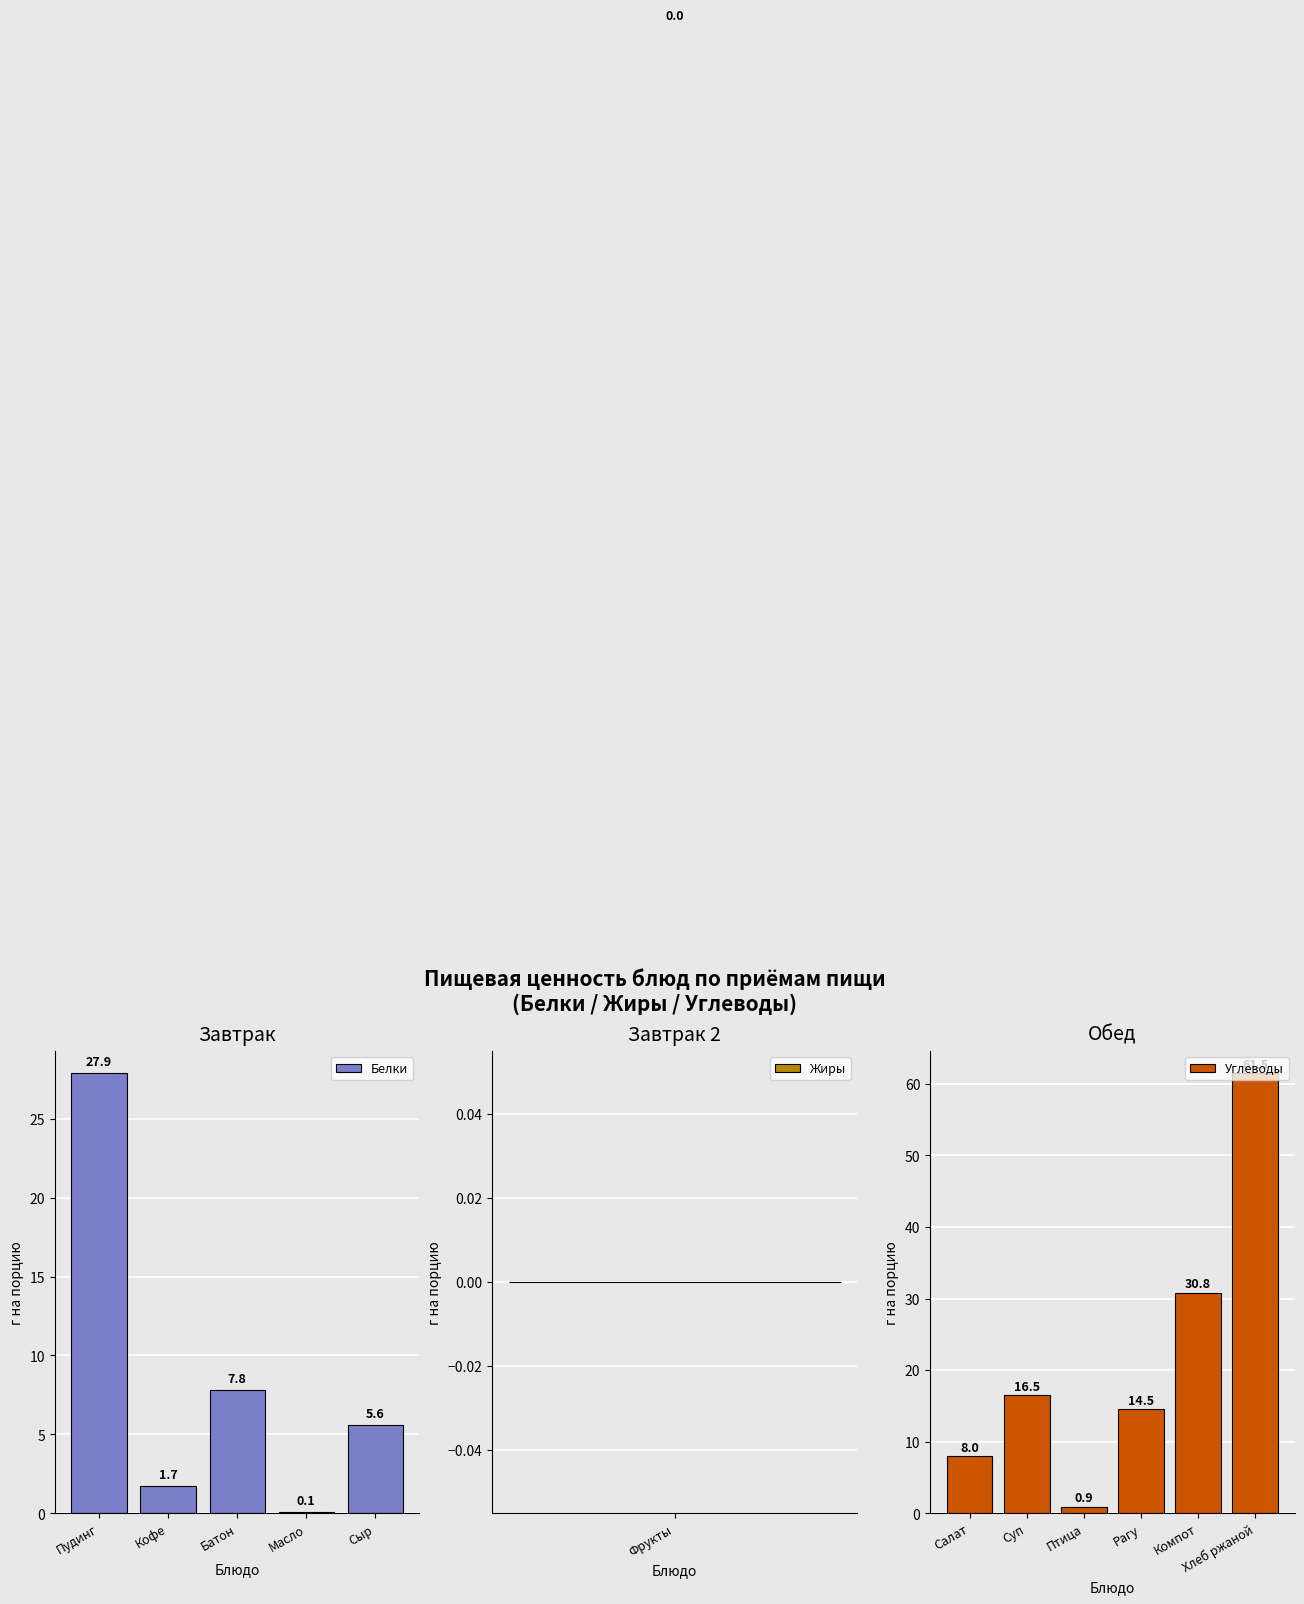

Where does the Белки series first go above 5?

Пудинг